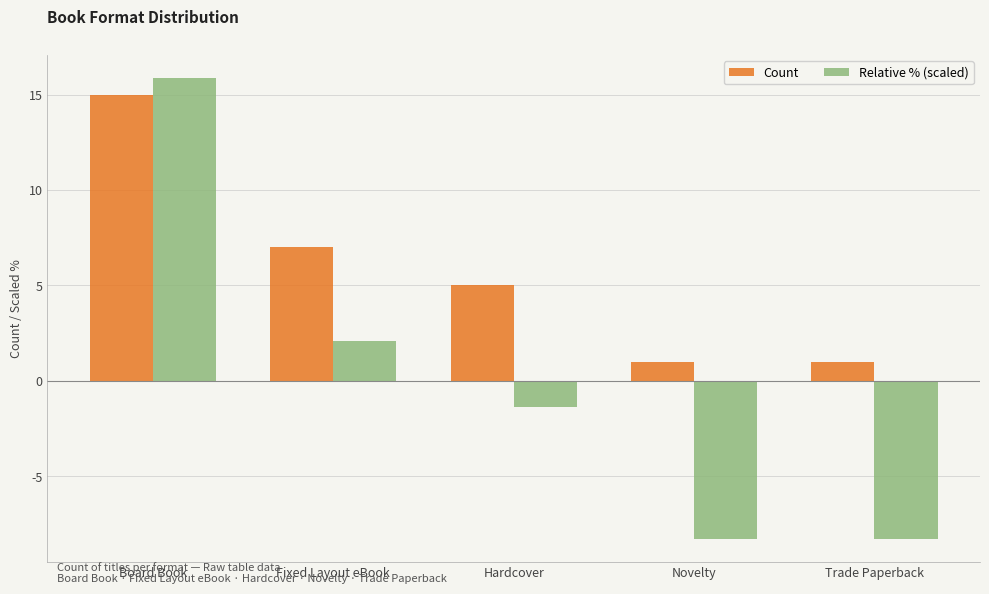

Where does the Count series first go above 5?

Board Book